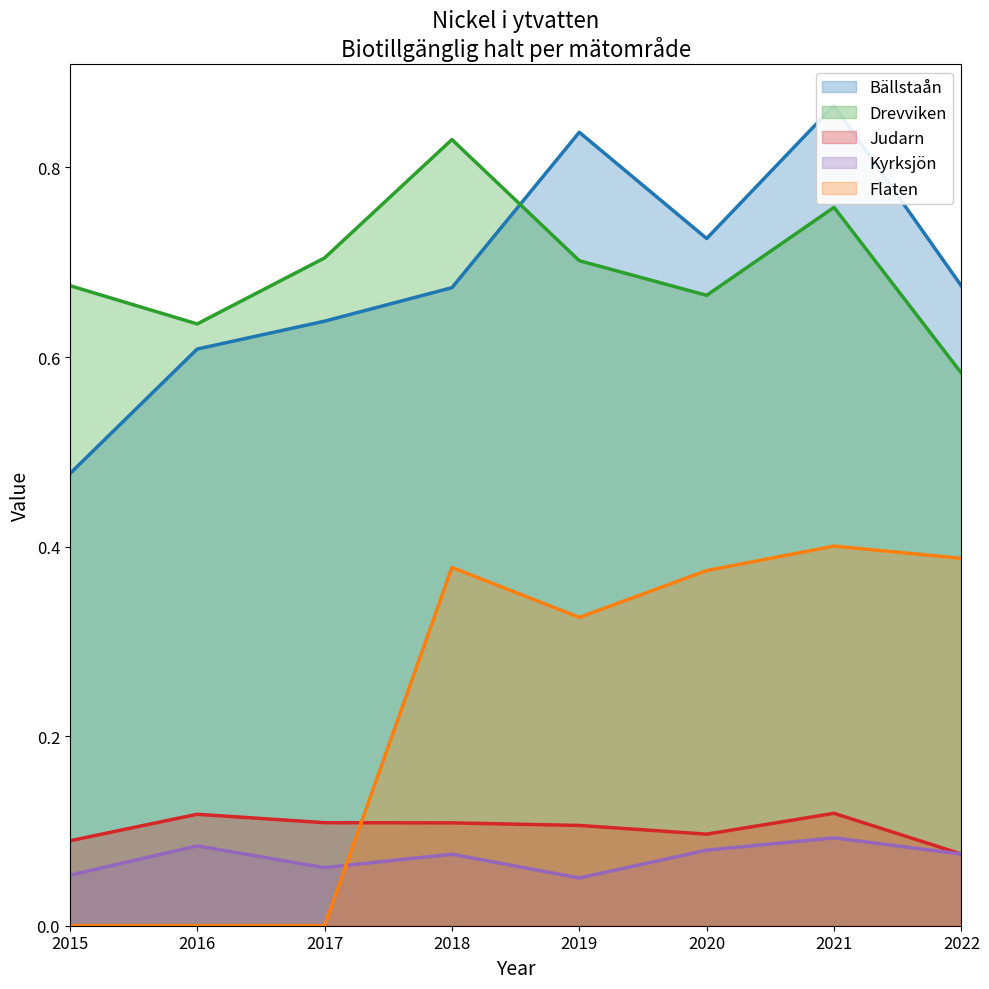

At which category is the sum across all series the highest?

2021